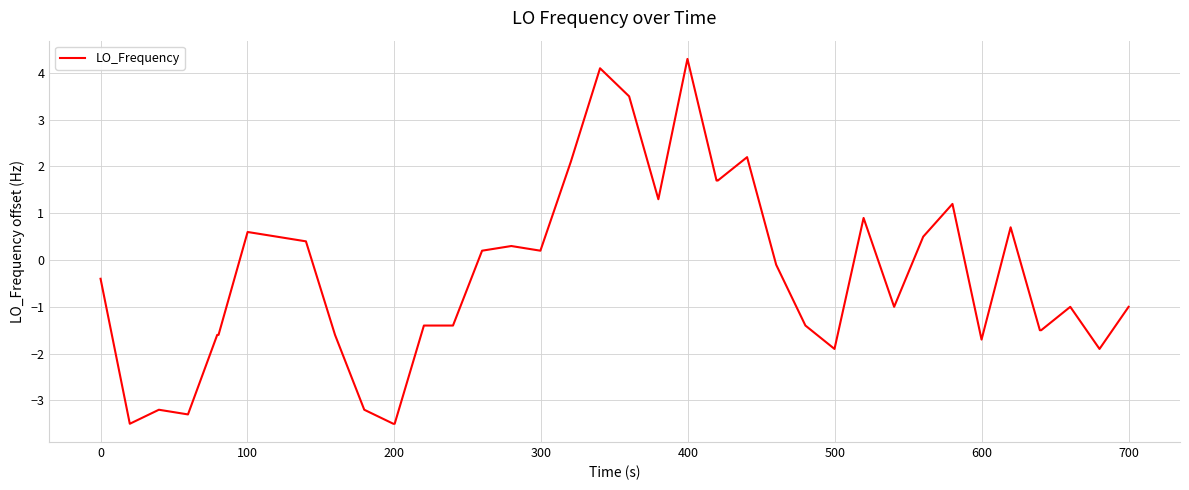

How many lines are shown in the chart?

1